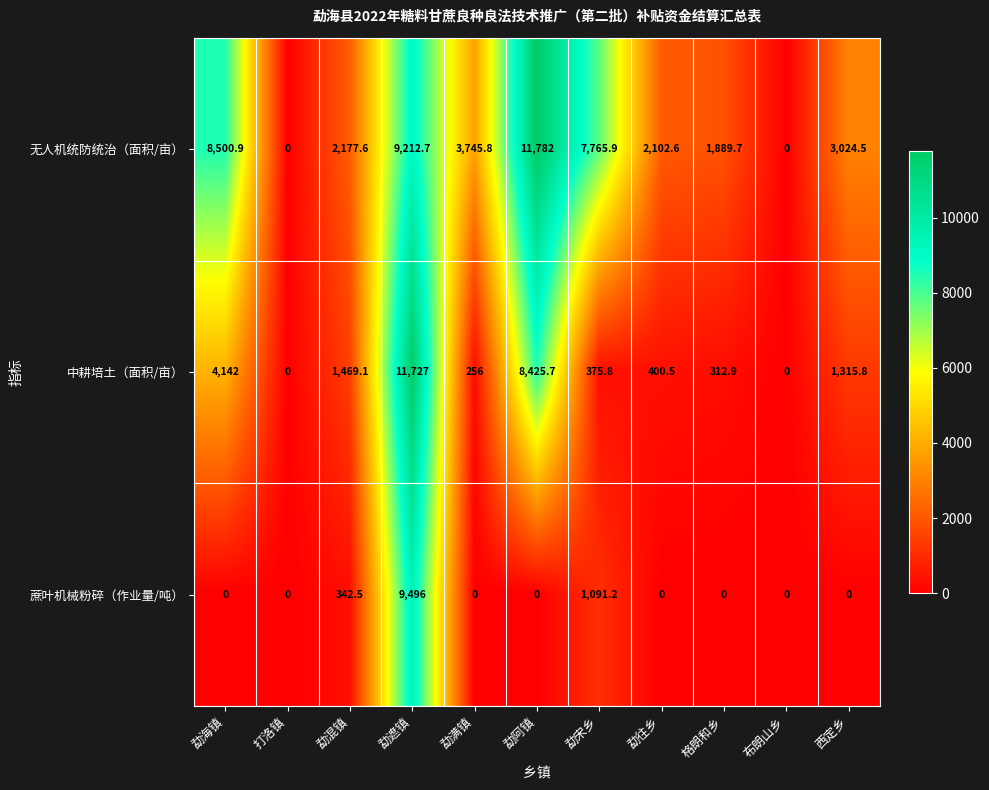

Is it true that 中耕培土（面积/亩） equals 0.0 at 布朗山乡?

True